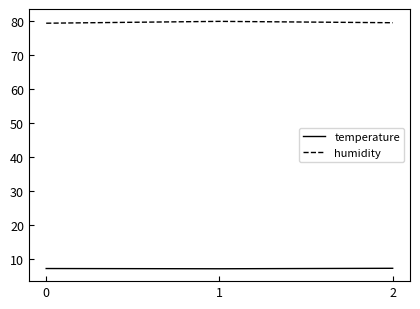

What is the sum of the humidity values at 2 and 0?

158.9